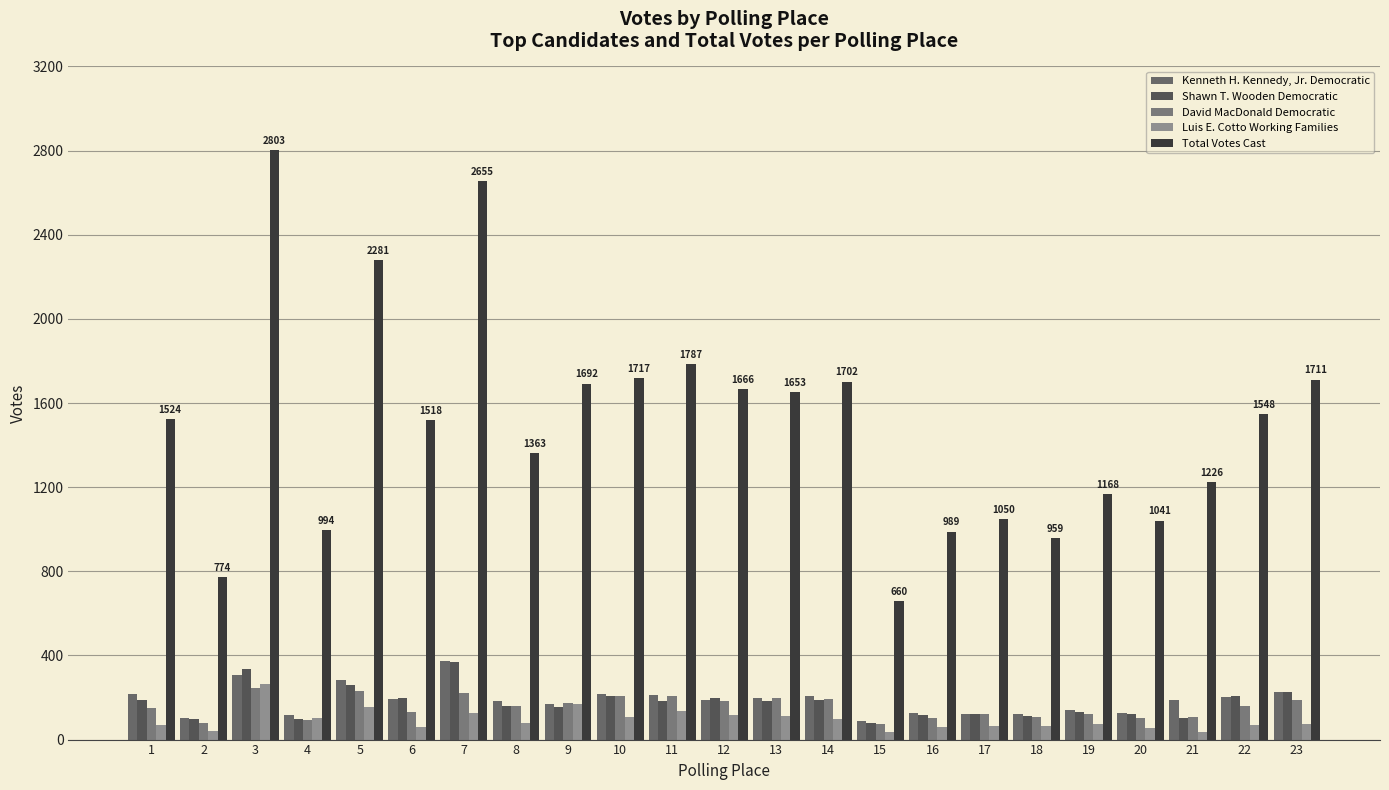

What is the minimum value for Total Votes Cast?

660